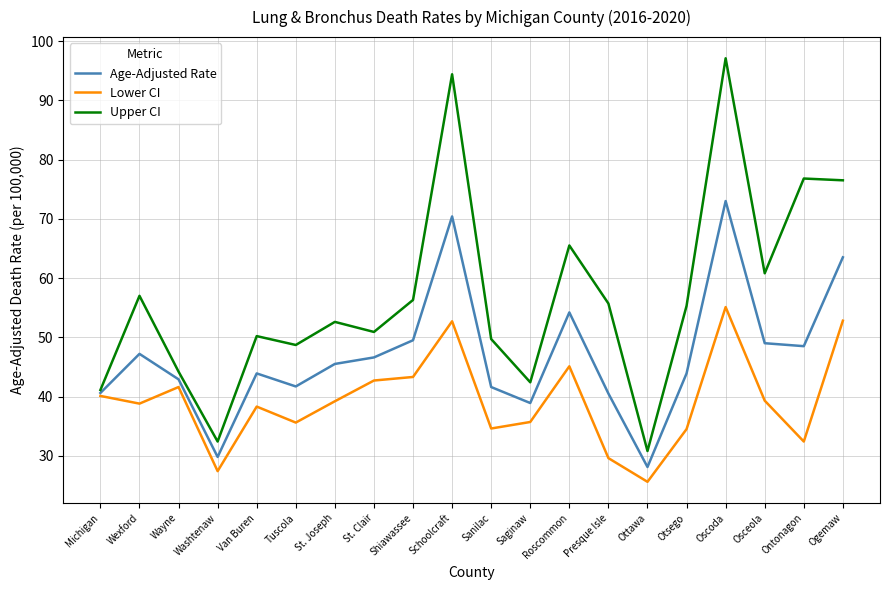

Read the Age-Adjusted Rate value at Washtenaw.

29.8